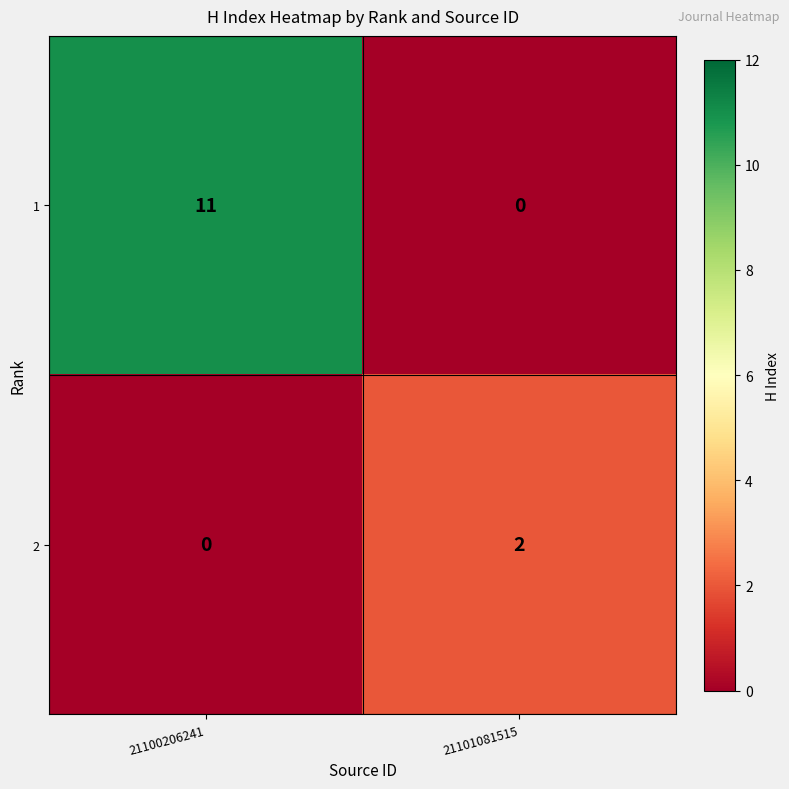

Is it true that 1 equals 11 at 21100206241?

True